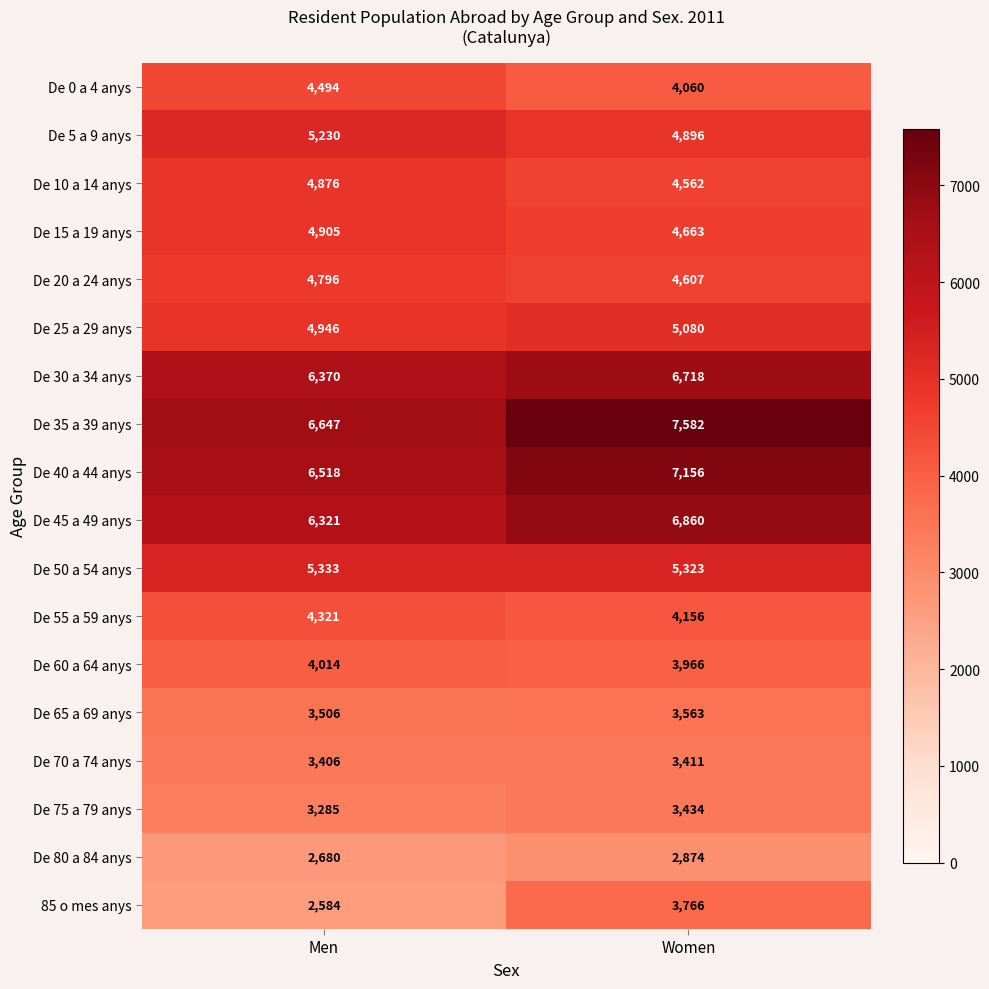

What is the total value across all series at Women?

86677